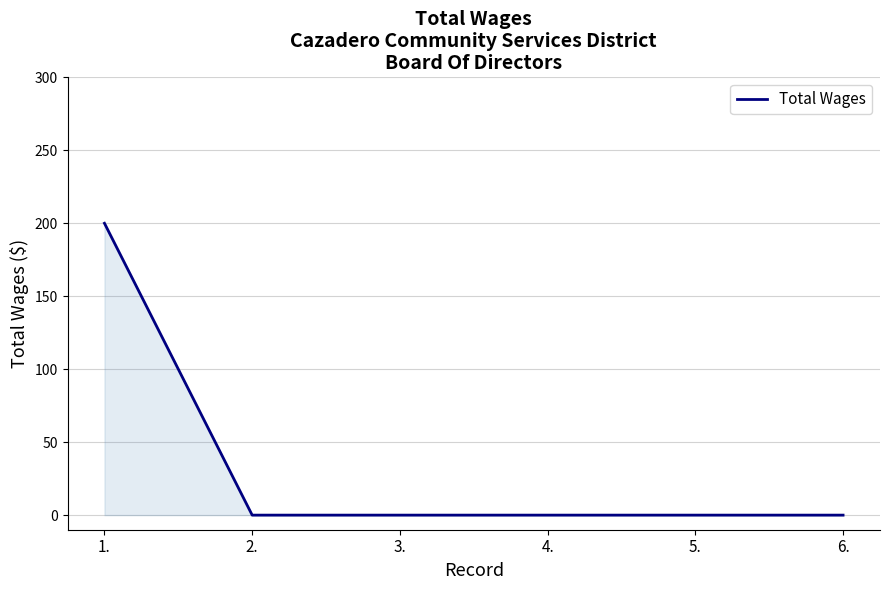

True or false: the data shows 86 at 2..

False